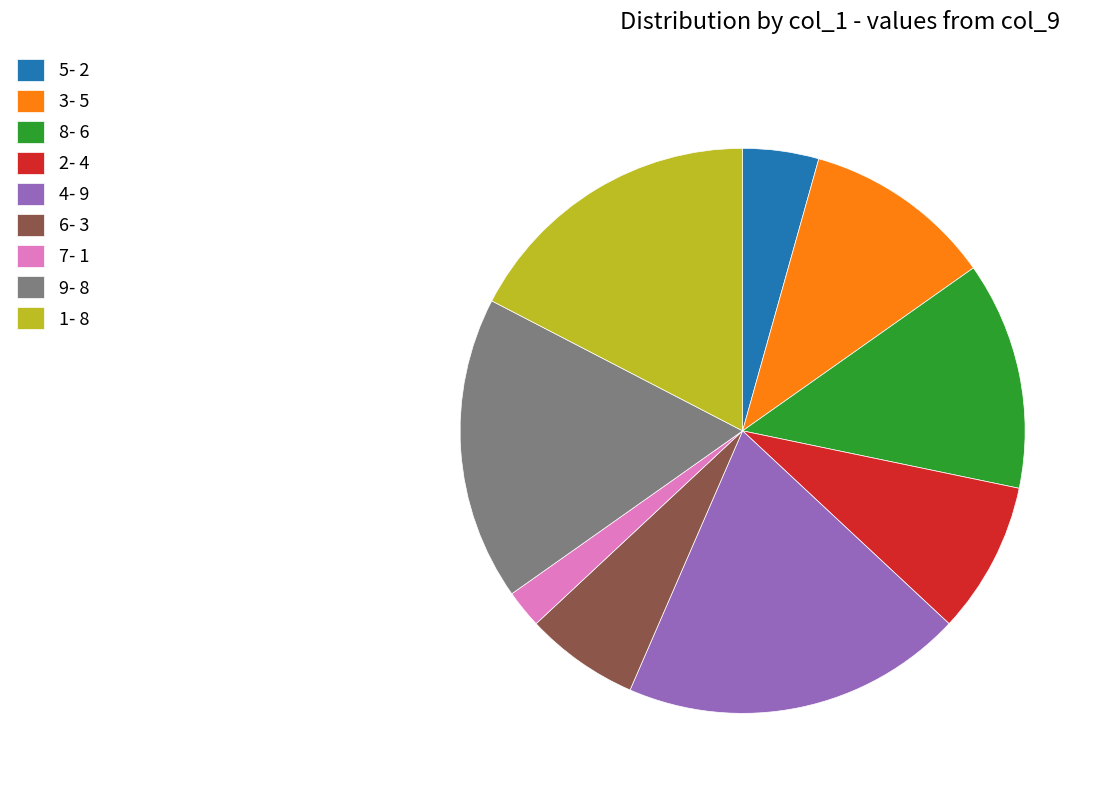

Approximately how many times larger is the value at 2 compared to 6?

1.3